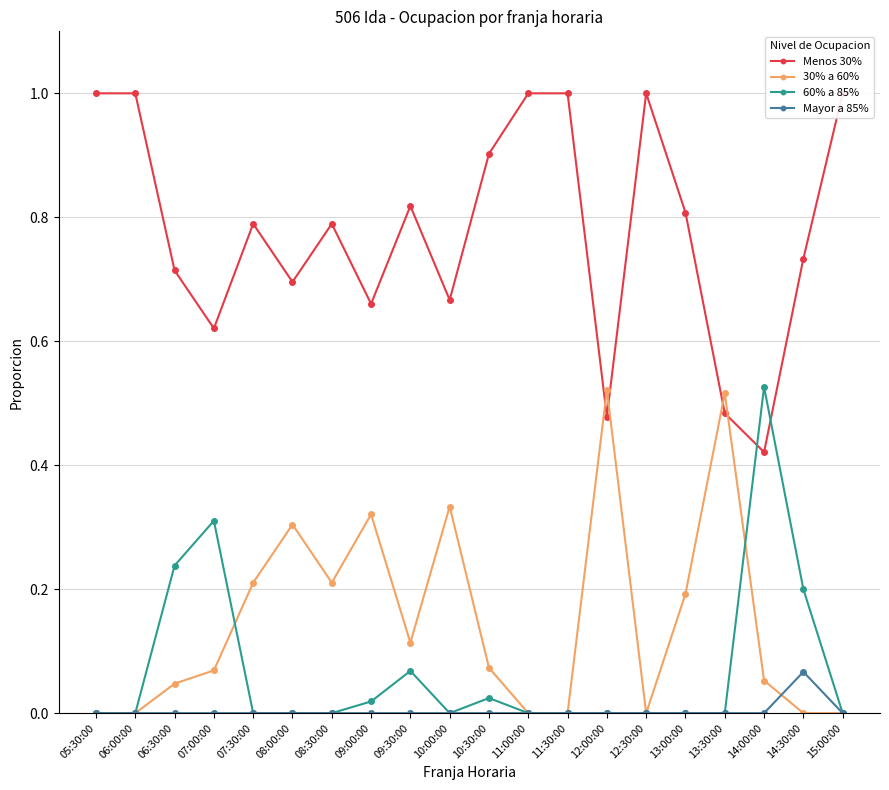

Which category has the lowest value across all series?

05:30:00